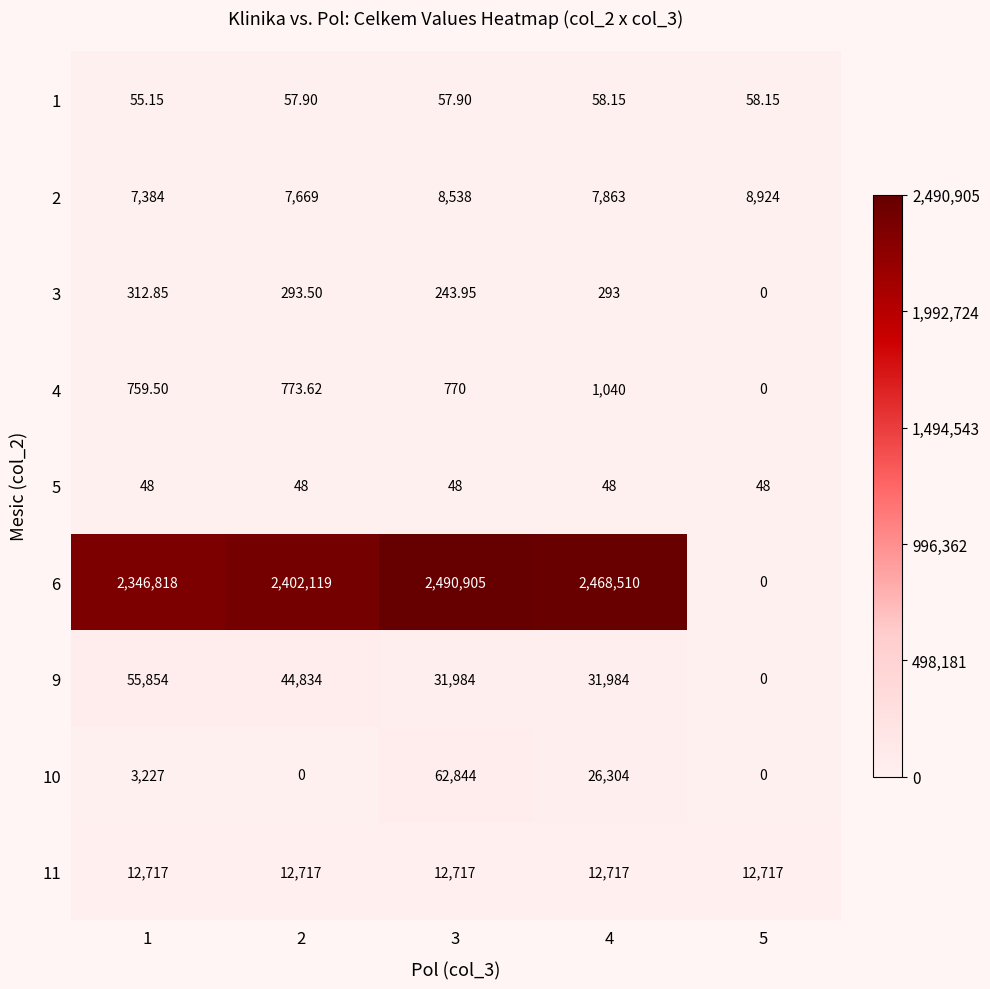

Is the value of 3 at 3 greater than the value of 11 at 2?

No